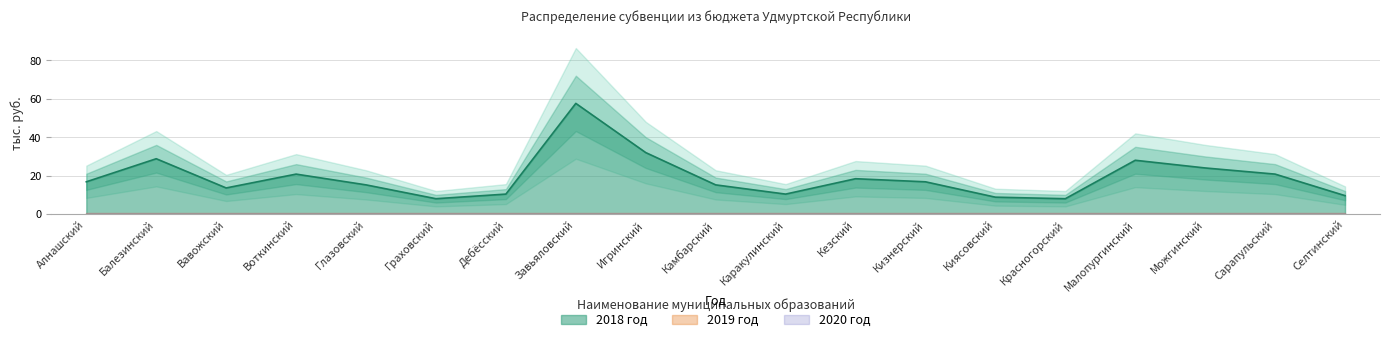

True or false: 2019 год has a value of 0.0 at Граховский.

True